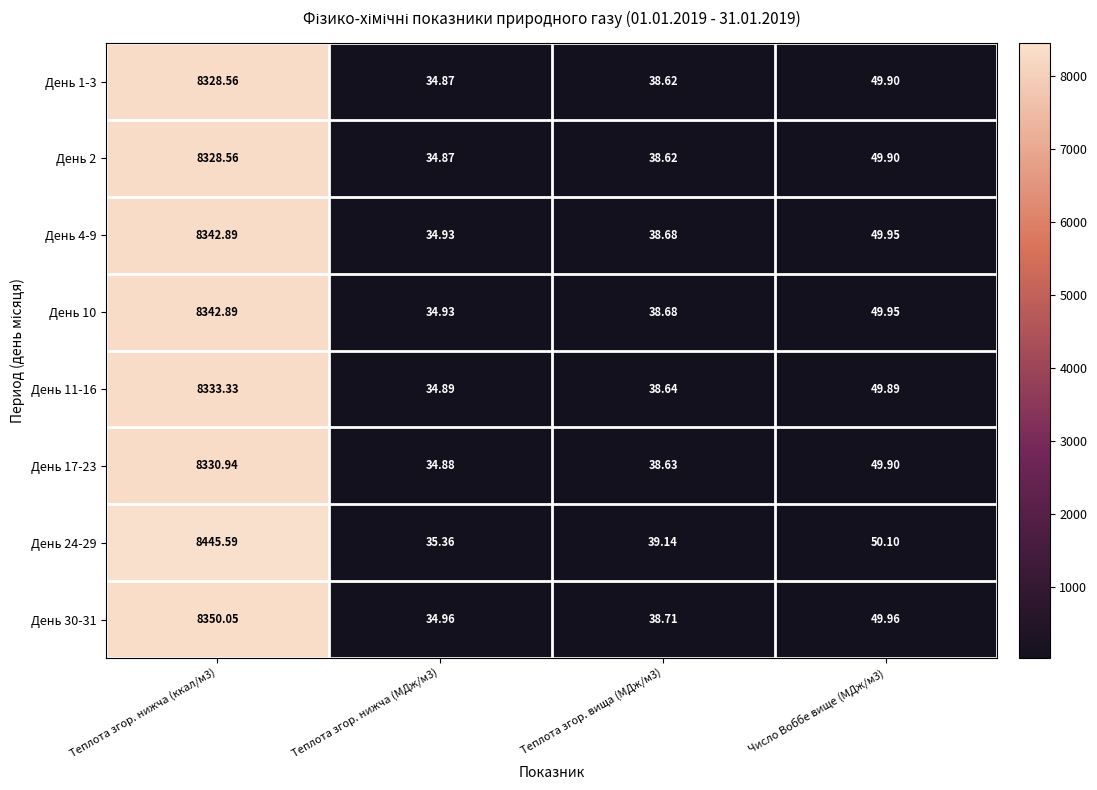

Is the value of День 1-3 at Теплота згор. нижча (МДж/м3) greater than the value of День 30-31 at Теплота згор. нижча (МДж/м3)?

No